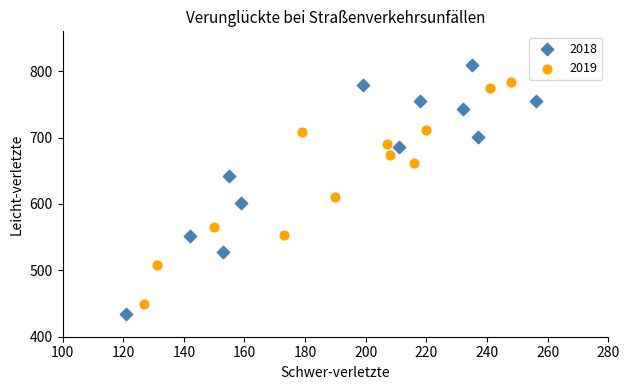

Which series has the widest spread of Y values?

2018